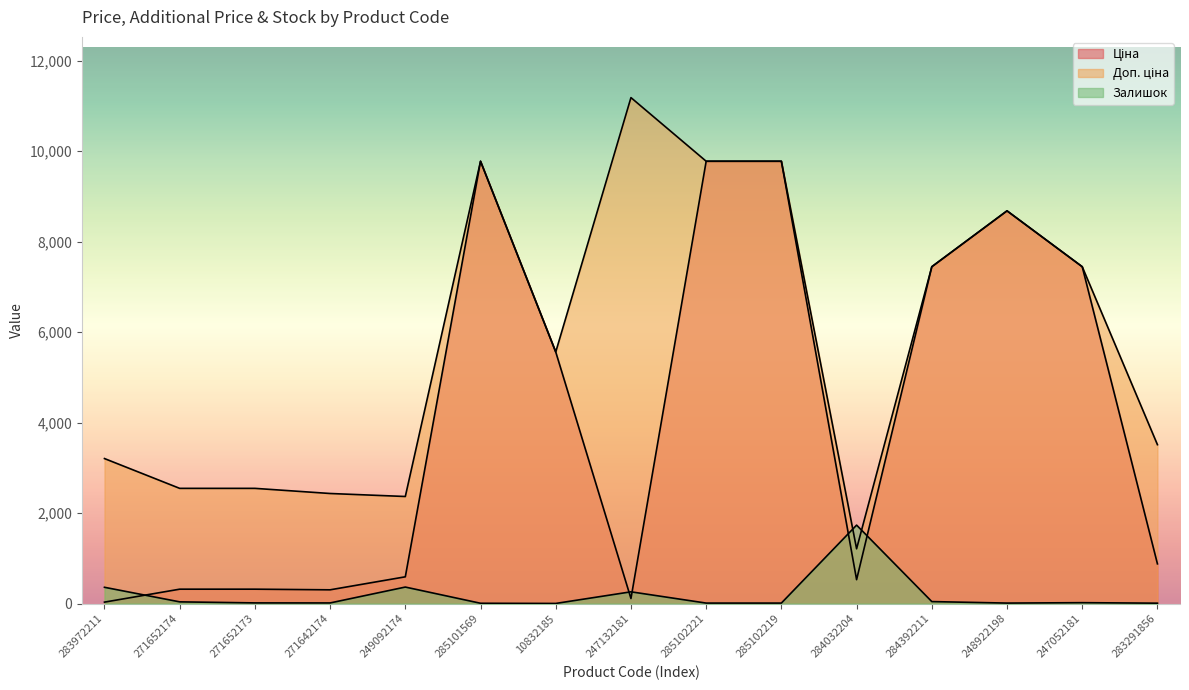

The Залишок series shows 23.5 at 271642174. True or false?

False